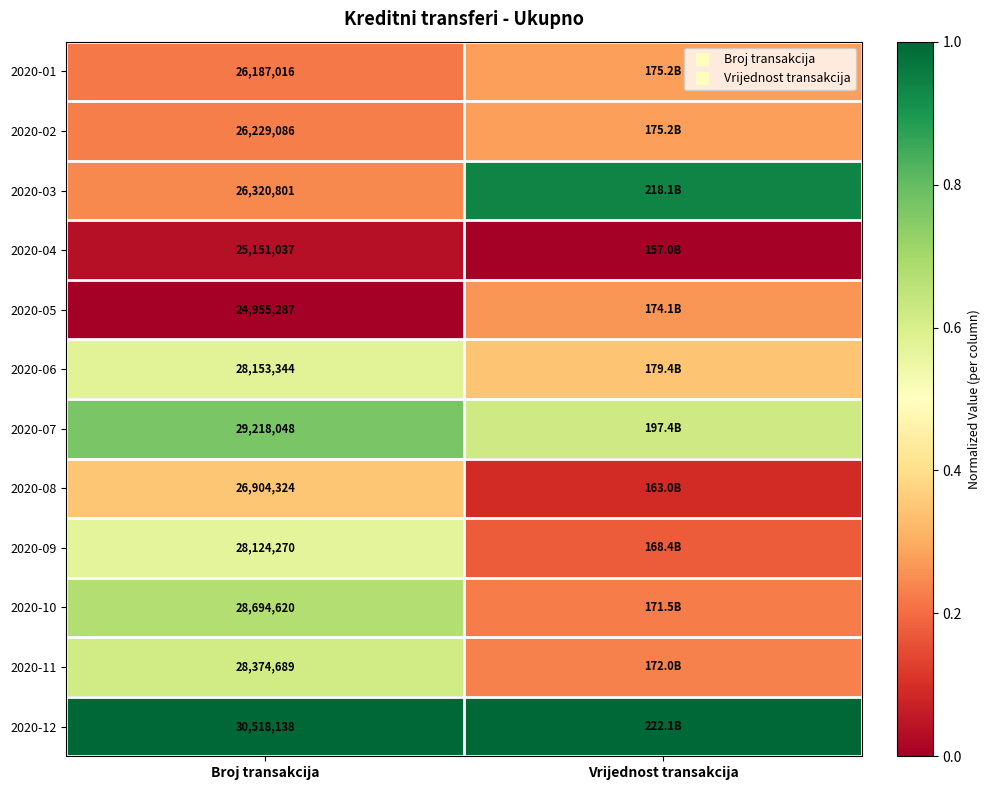

Which category has the lowest value in the 2020-01 series?

Broj transakcija